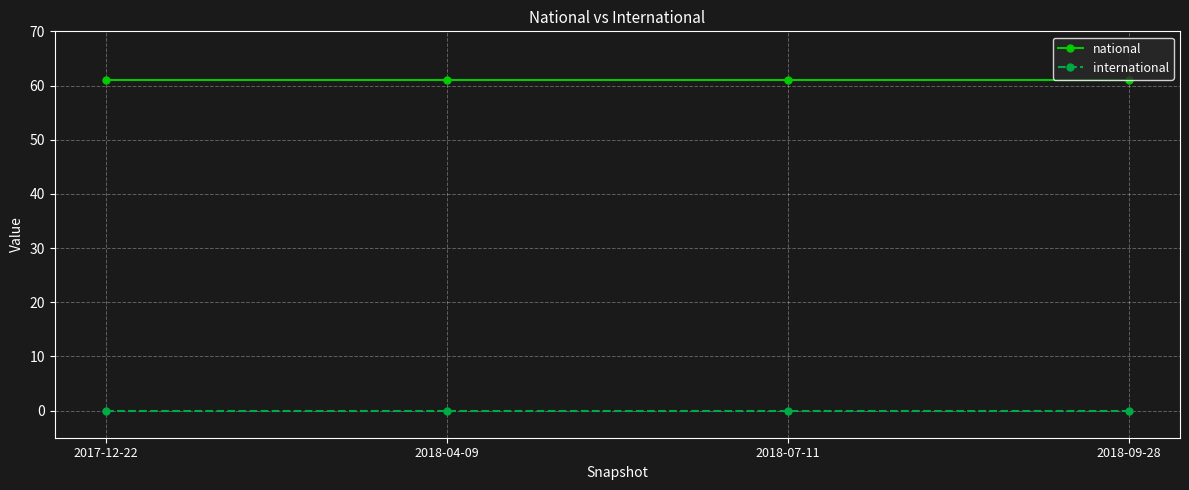

What is the sum of all national values?

244